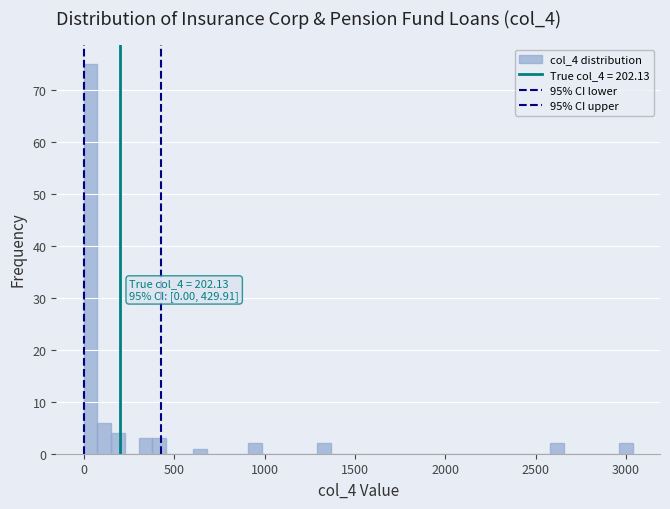

Around what value on the x-axis is the tallest bar? Give the approximate position of its centre, as read against the axis.

50